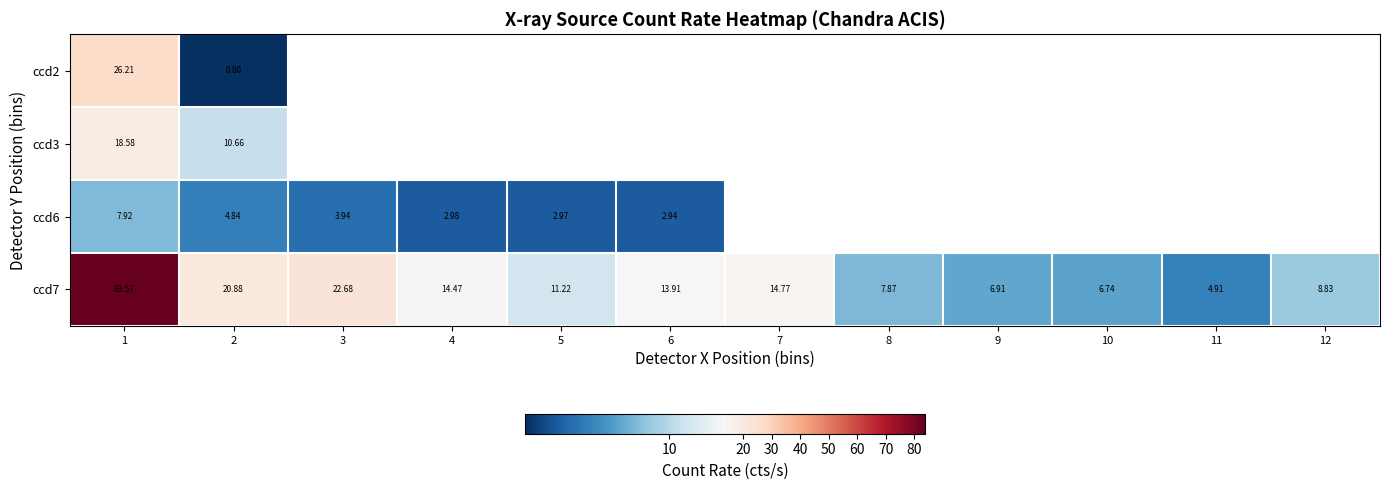

Read the ccd3 value at 2.

10.7